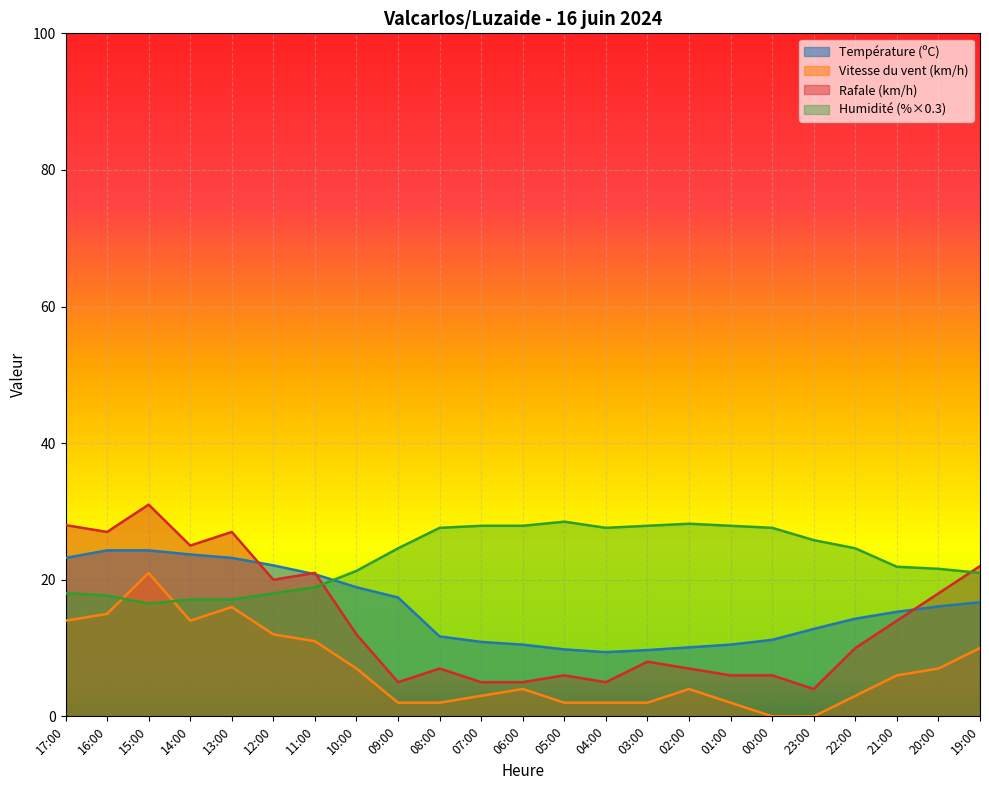

At 19:00, list the series in order from smallest to largest.

Vitesse du vent (km/h), Température (ºC), Humidité (%×0.3), Rafale (km/h)